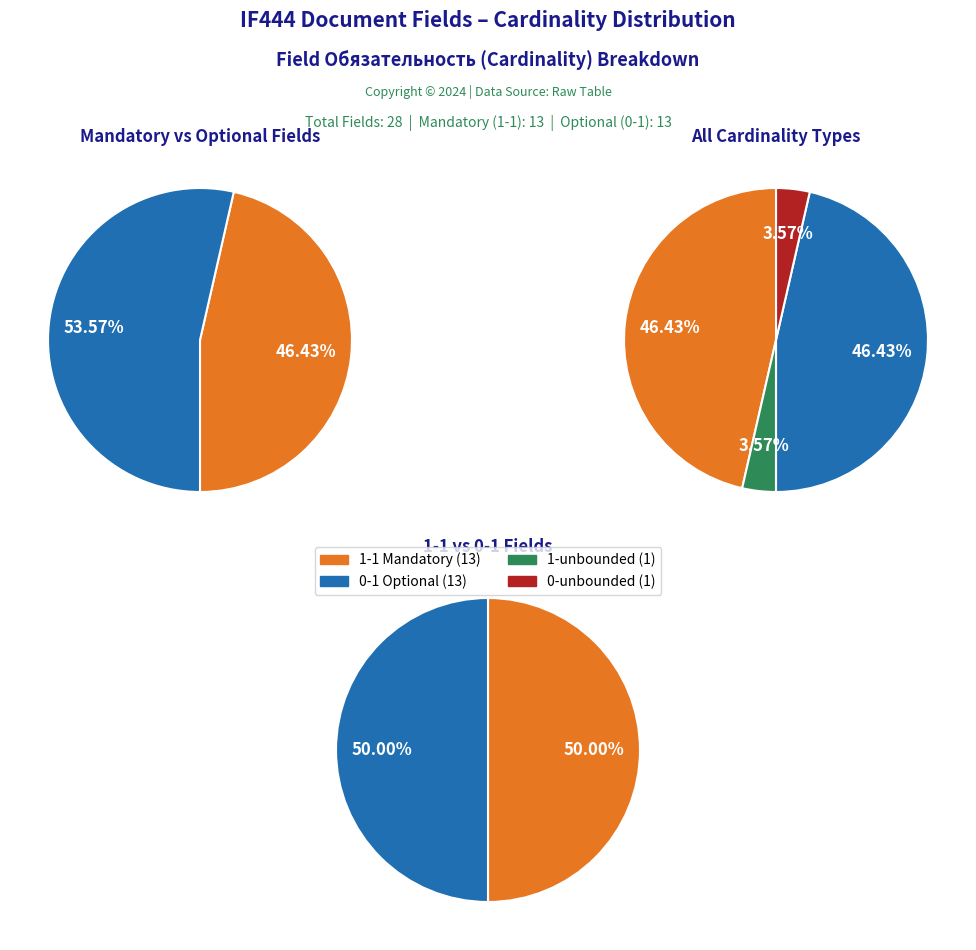

True or false: 0-unbounded accounts for 1% of the total.

False